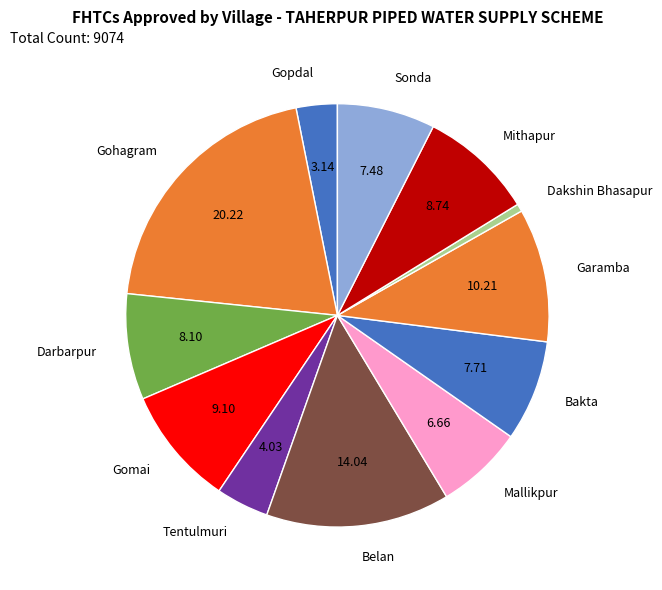

What is the ratio of the value at Gohagram to the value at Bakta?

2.6